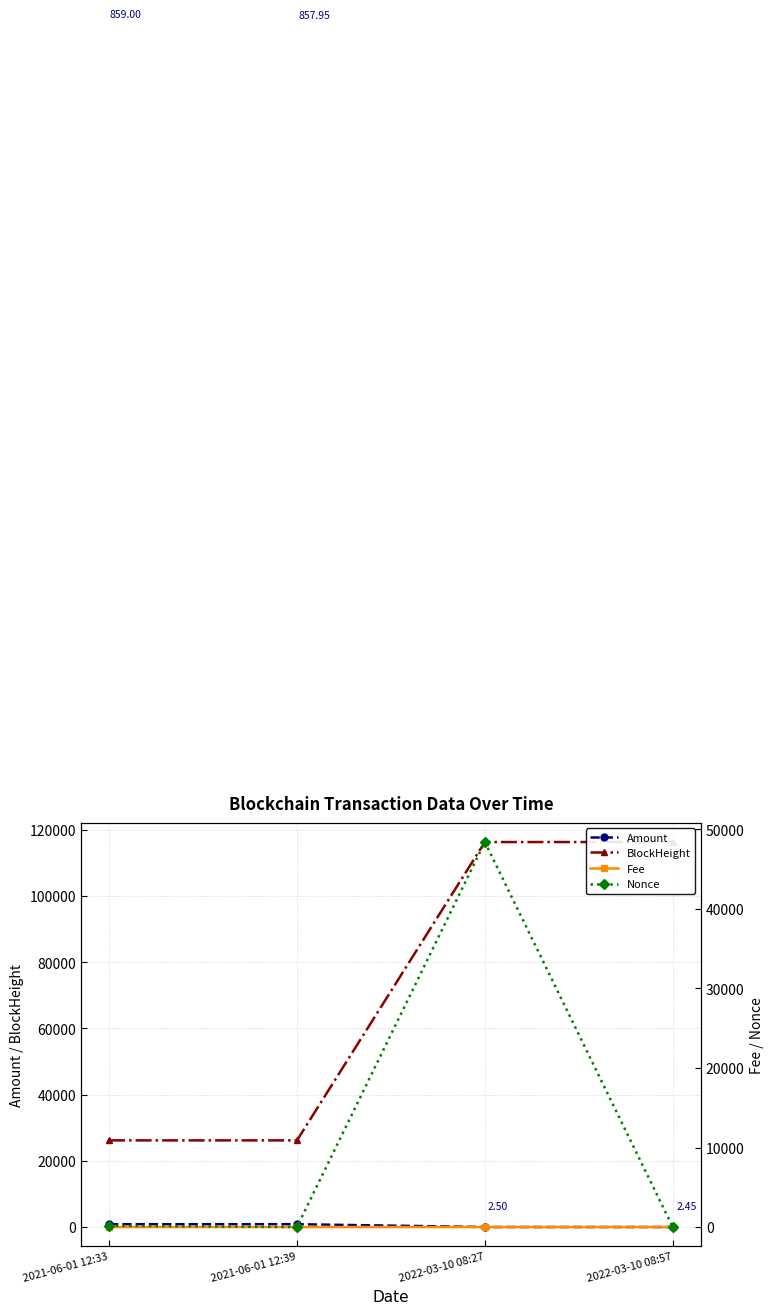

At 2021-06-01 12:39, list the series in order from smallest to largest.

Nonce, Fee, Amount, BlockHeight